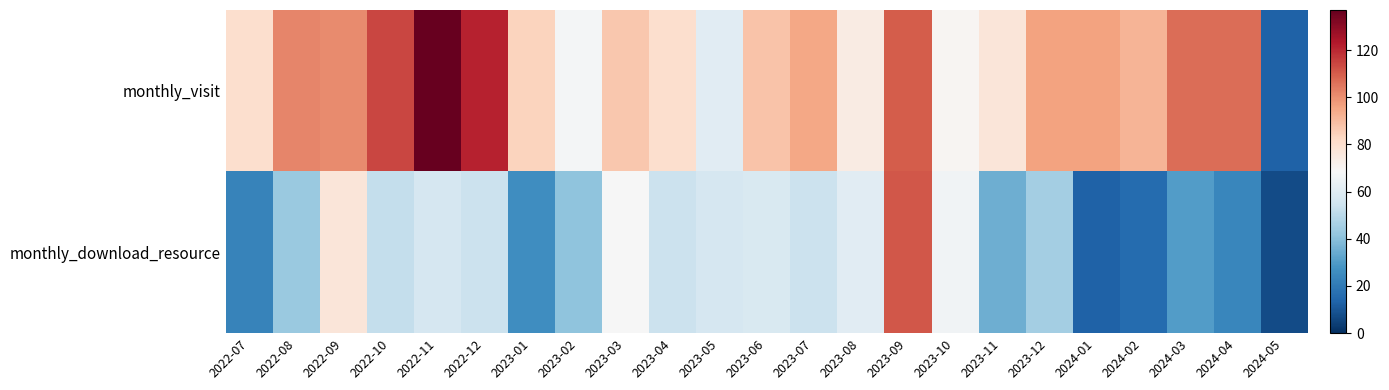

Rank the series by their average value, from highest to lowest.

monthly_visit, monthly_download_resource